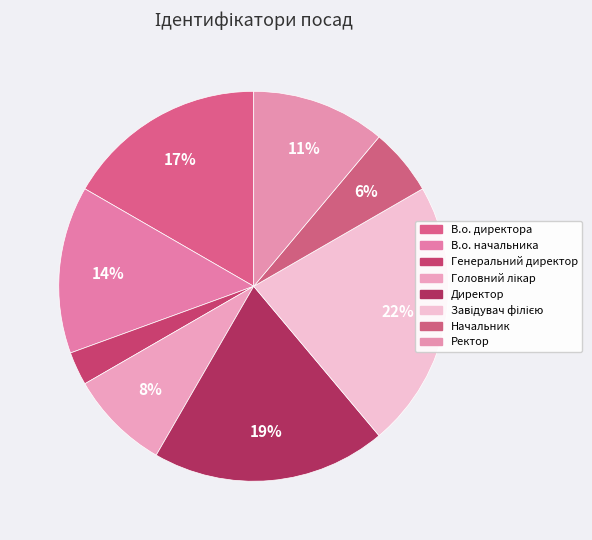

Is Директор the majority of the pie?

No